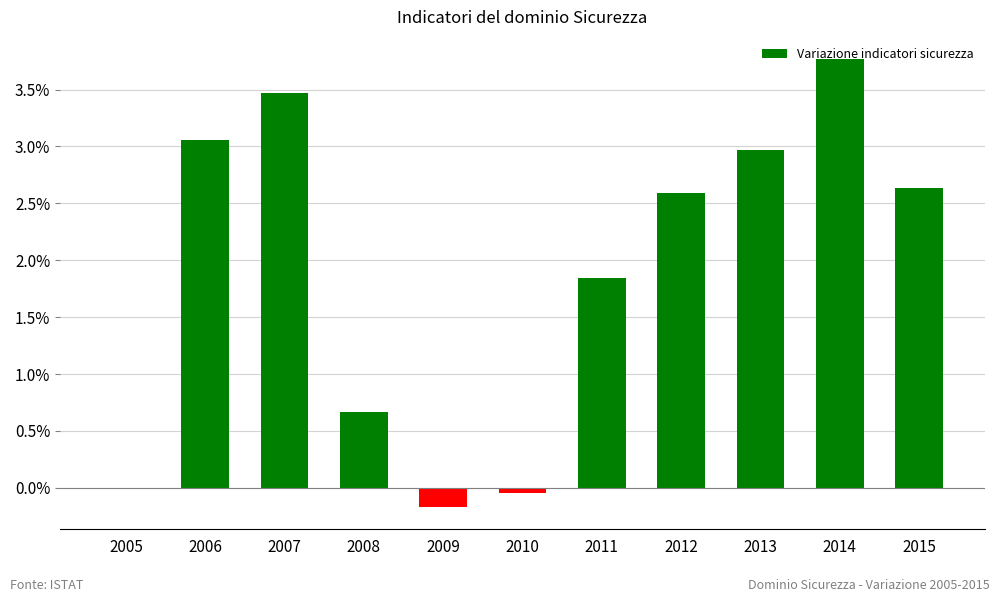

Are the bars grouped side by side (vs. stacked)?

No